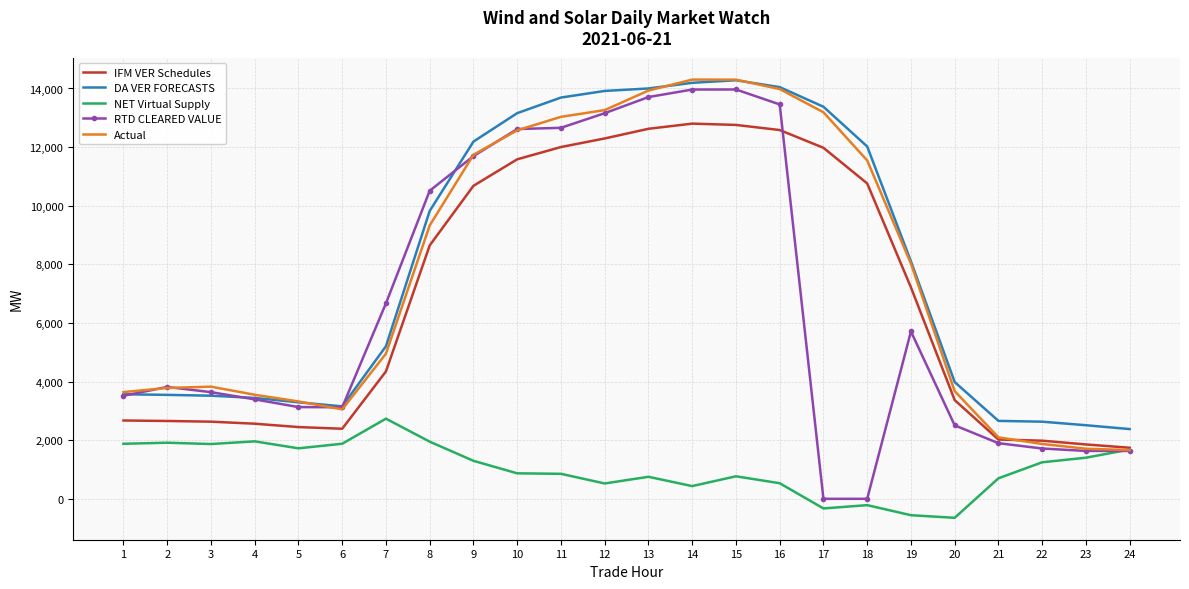

What is the sum of the NET Virtual Supply values at 12 and 15?

1292.4